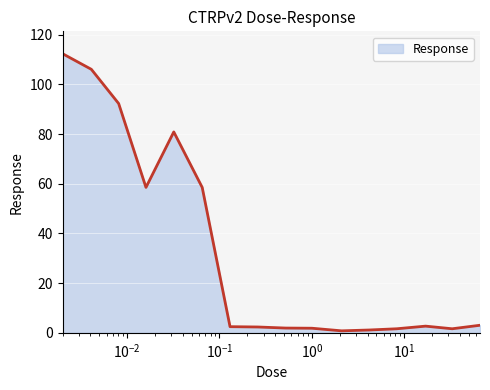

What is the greatest value displayed?

112.4